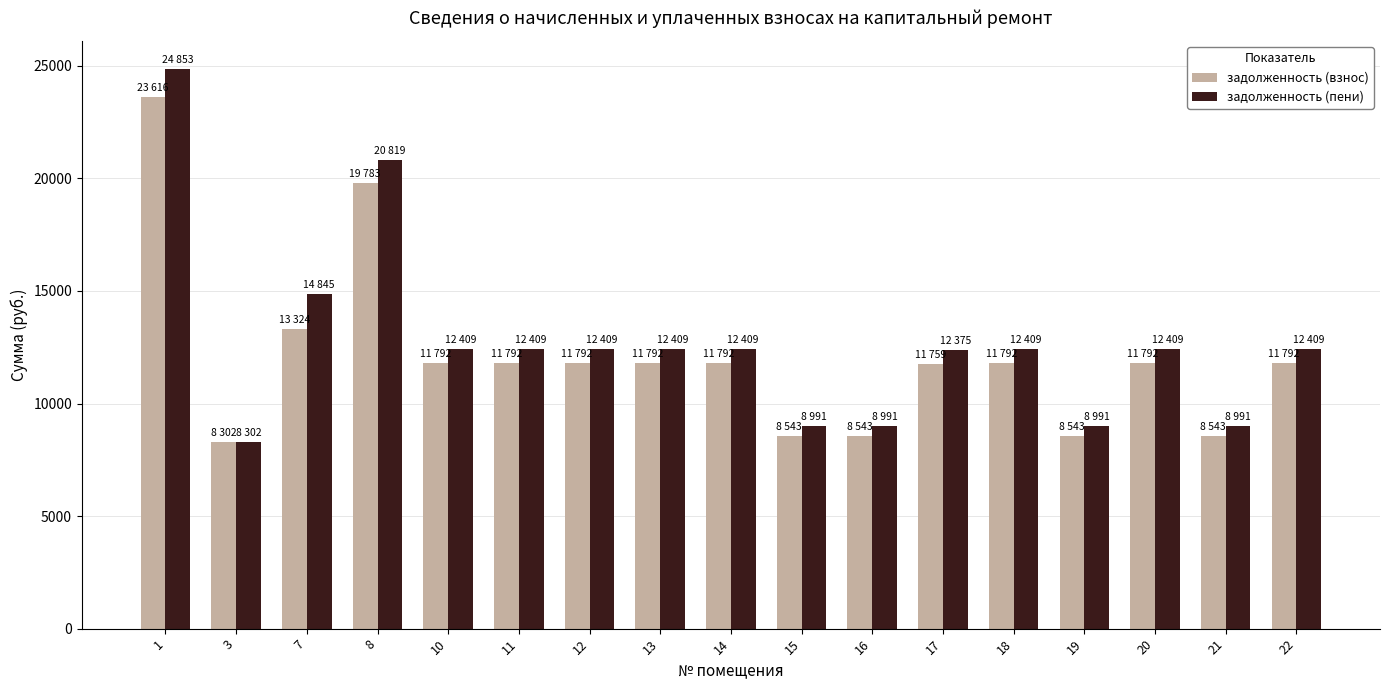

What is the sum of all задолженность (пени) values?

216428.3